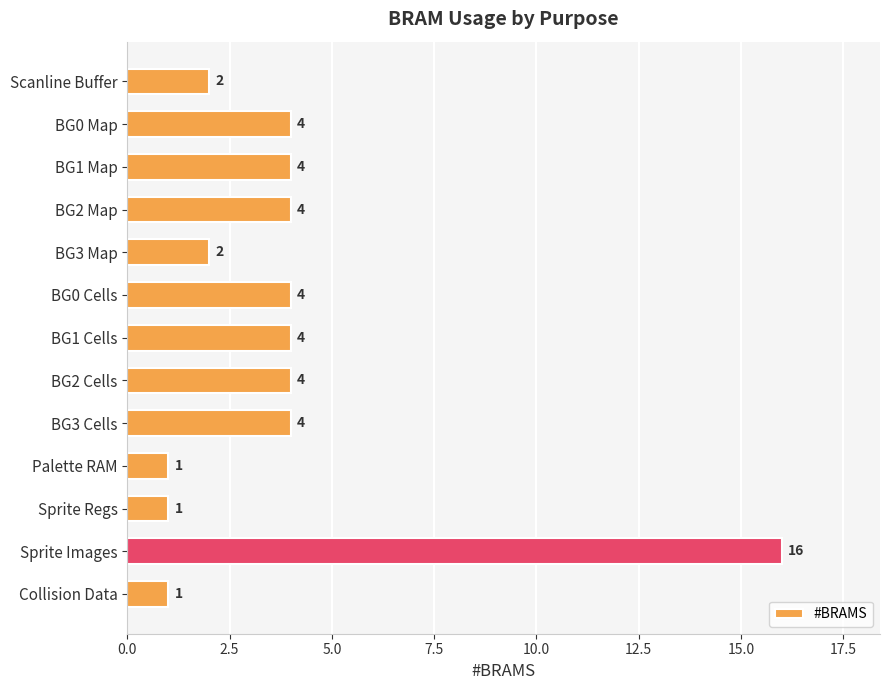

What is the ratio of the value at BG1 Map to the value at BG0 Map?

1.0